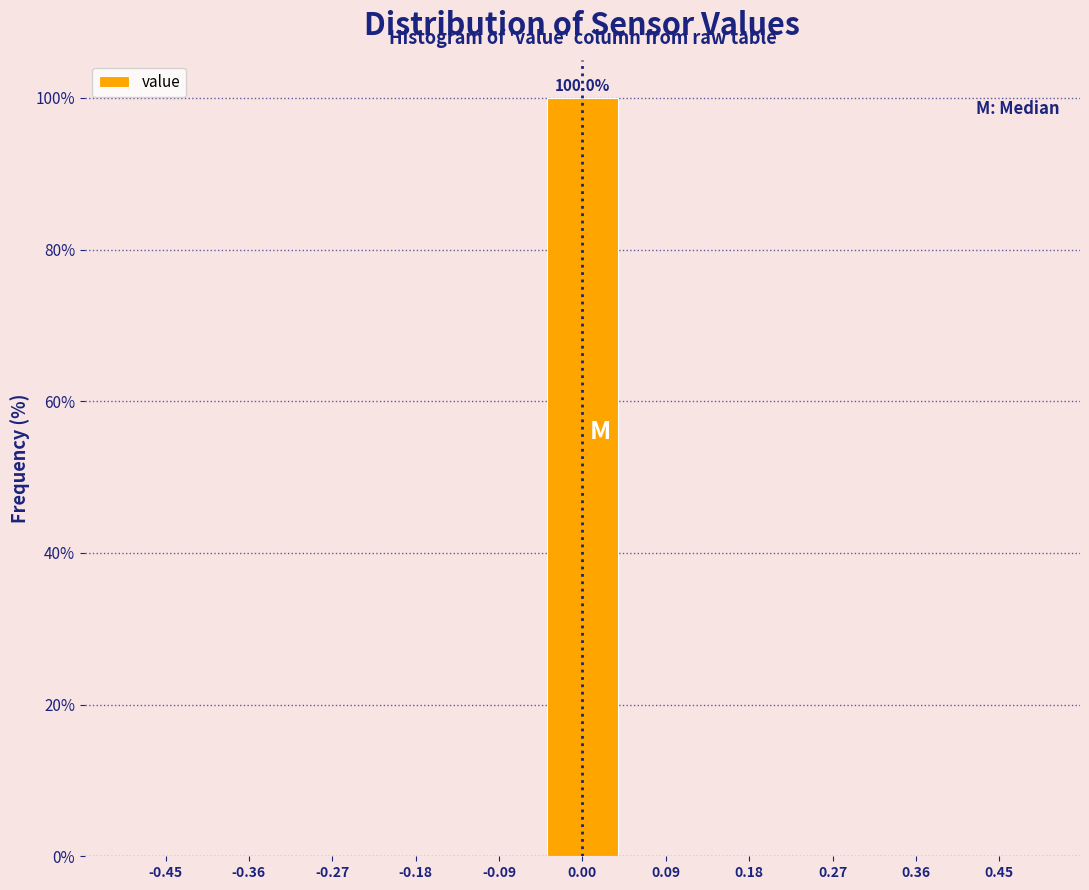

Over which range of the x-axis is the bar tallest?

-0.05 to 0.05